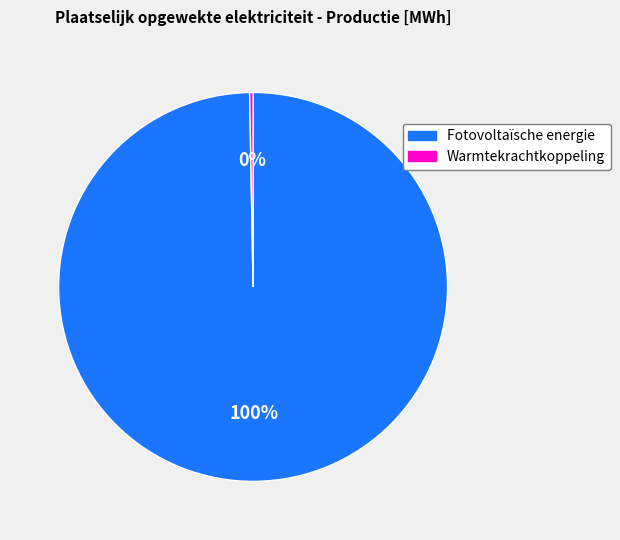

True or false: Fotovoltaïsche energie accounts for 100% of the total.

True